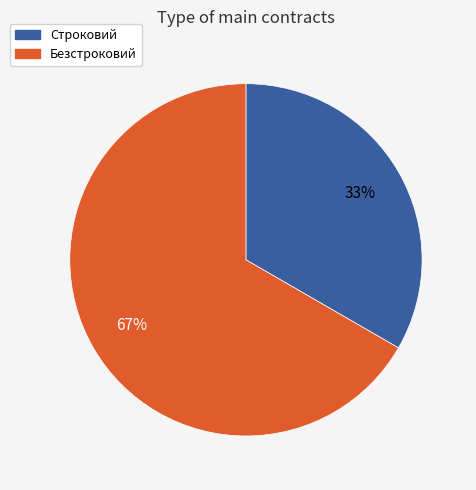

Which slice is the largest?

Безстроковий